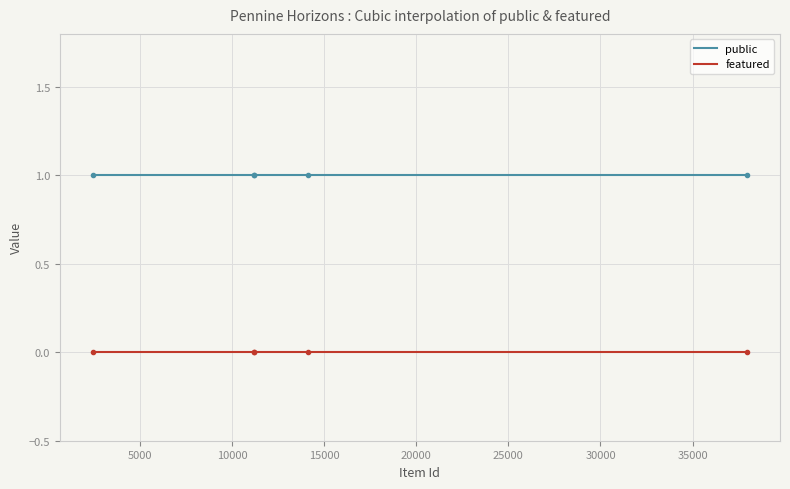

What is the highest value of the public series?

1.0